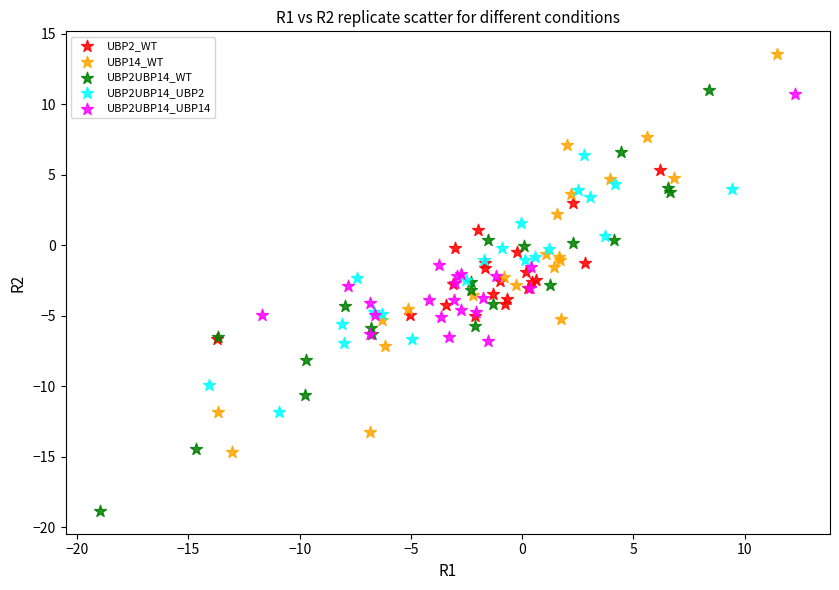

Which series reaches the maximum Y coordinate?

UBP14_WT